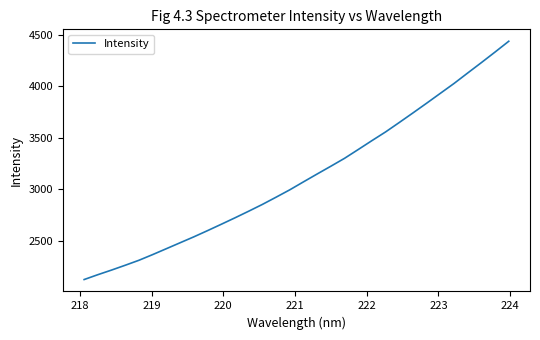

What is the average value?

3120.0